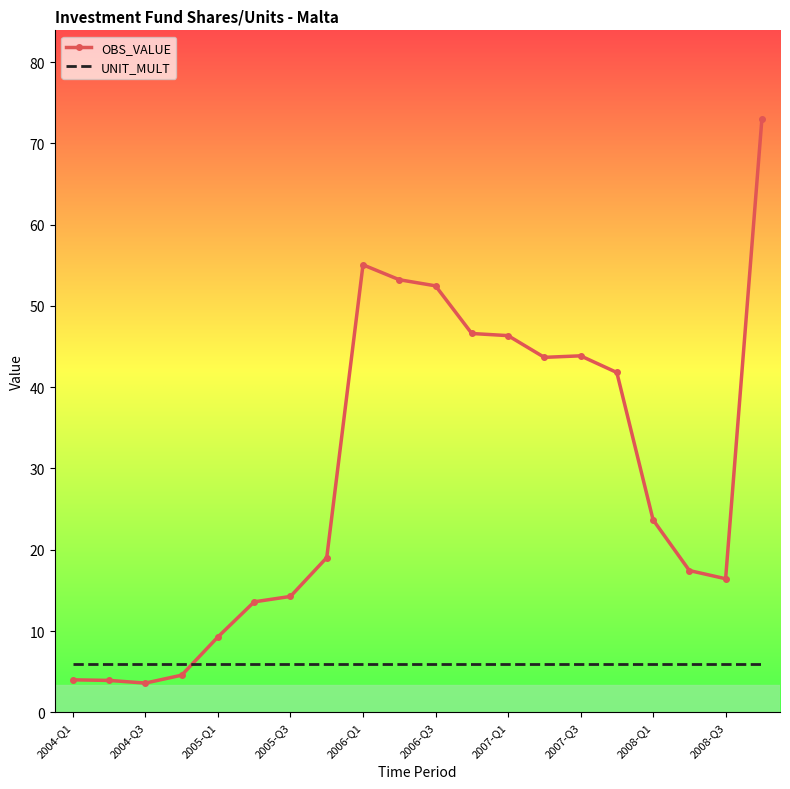

Which series has the largest total across all categories?

OBS_VALUE